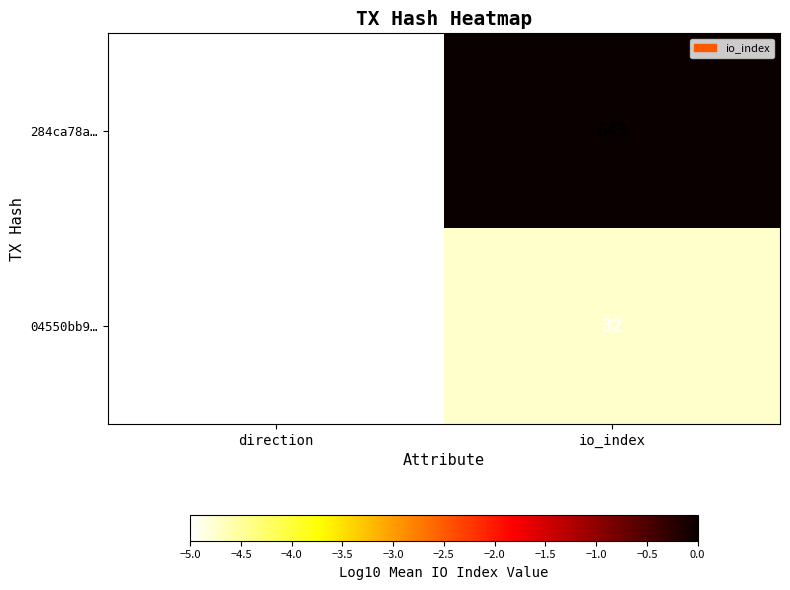

Reading left to right, list all the values displayed in this chart.

284ca78a…: direction=-1	io_index=643
04550bb9…: direction=1	io_index=32